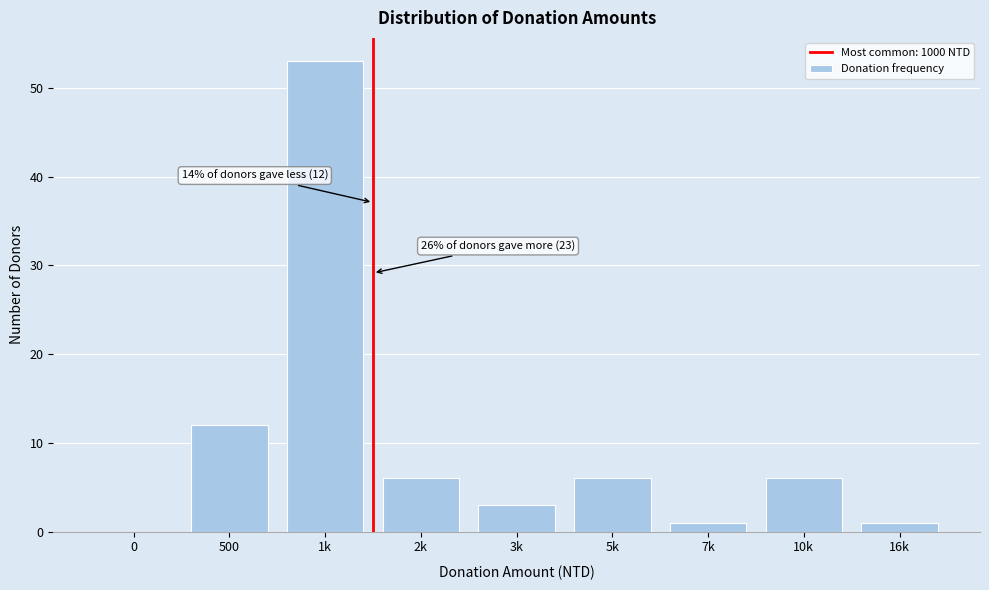

Reading left to right, transcribe all the data shown in this chart.

0=0	500=12	1k=53	2k=6	3k=3	5k=6	7k=1	10k=6	16k=1